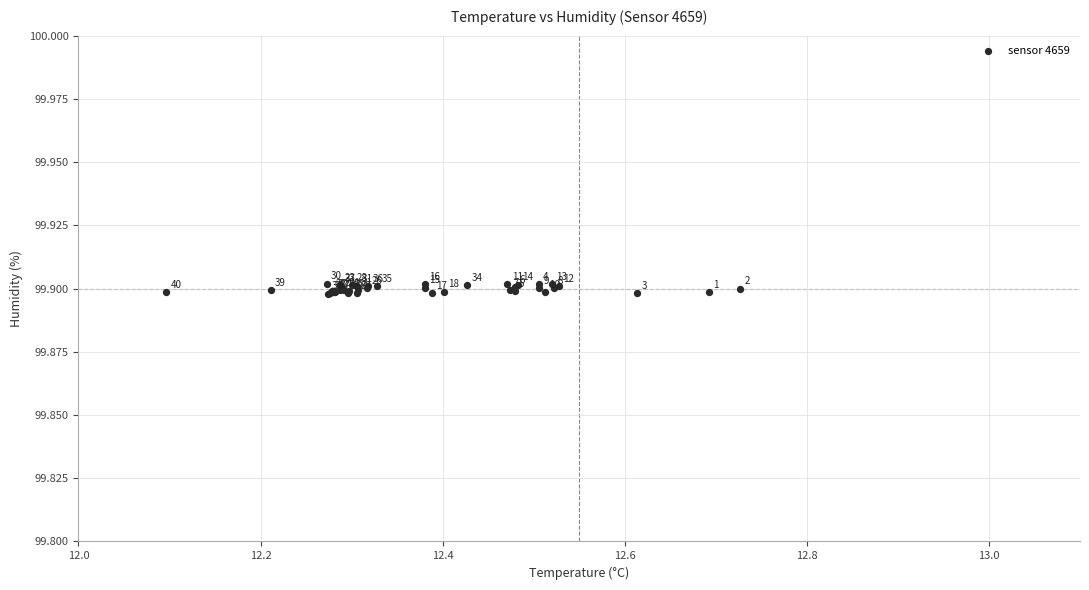

What Y value in the scatter plot is closest to 99?

99.9